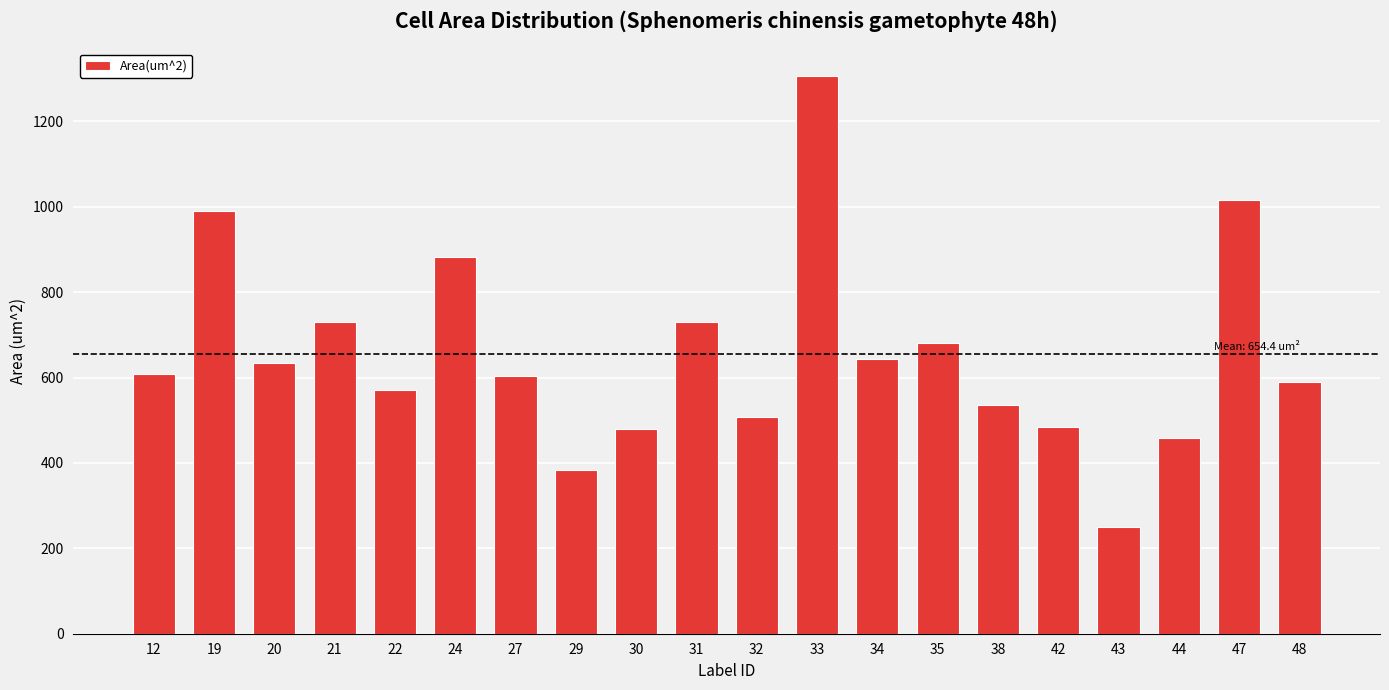

What is the value of the 3rd bar from the left?

634.7